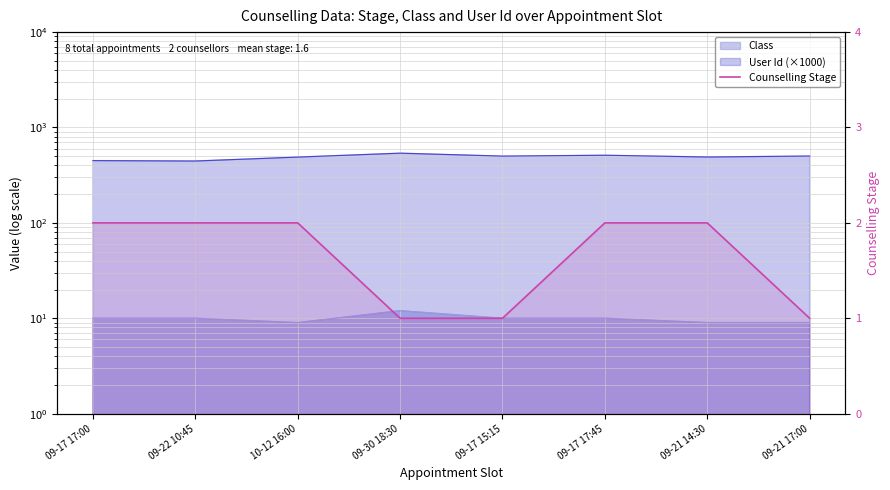

True or false: the data has more than 1 interior local peaks.

False